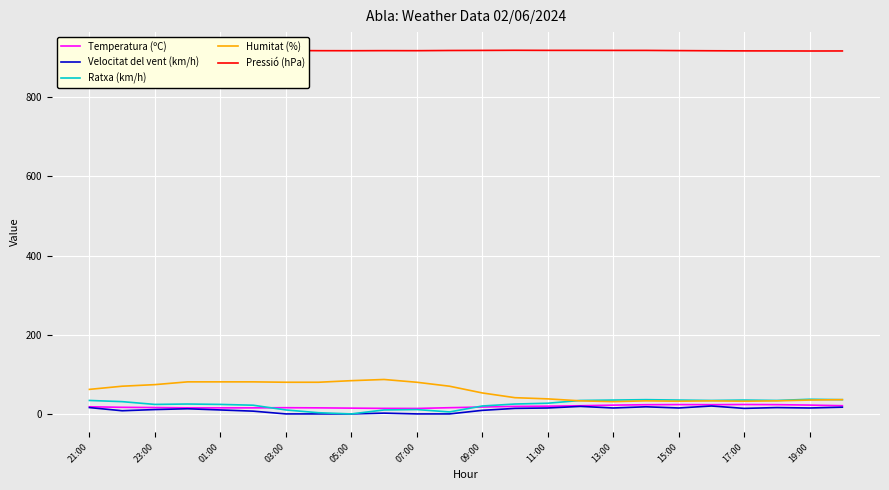

Rank the series by their maximum value, from highest to lowest.

Pressió (hPa), Humitat (%), Ratxa (km/h), Temperatura (ºC), Velocitat del vent (km/h)